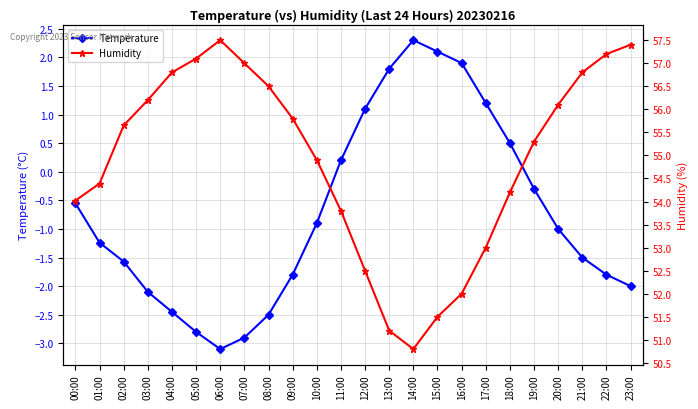

In Temperature, how many points are lower than both neighbors (excluding endpoints)?

1